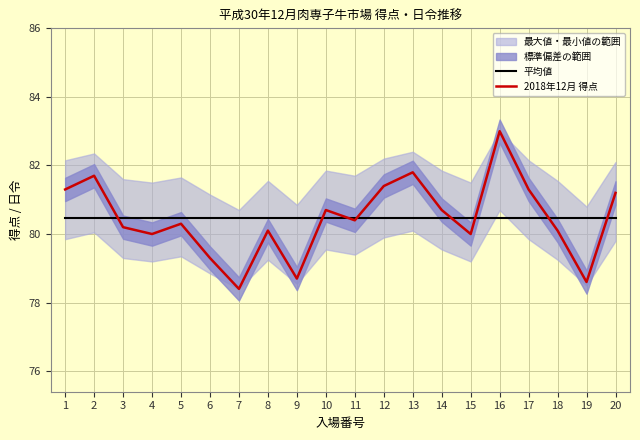

Which series has the widest spread of values?

2018年12月 得点